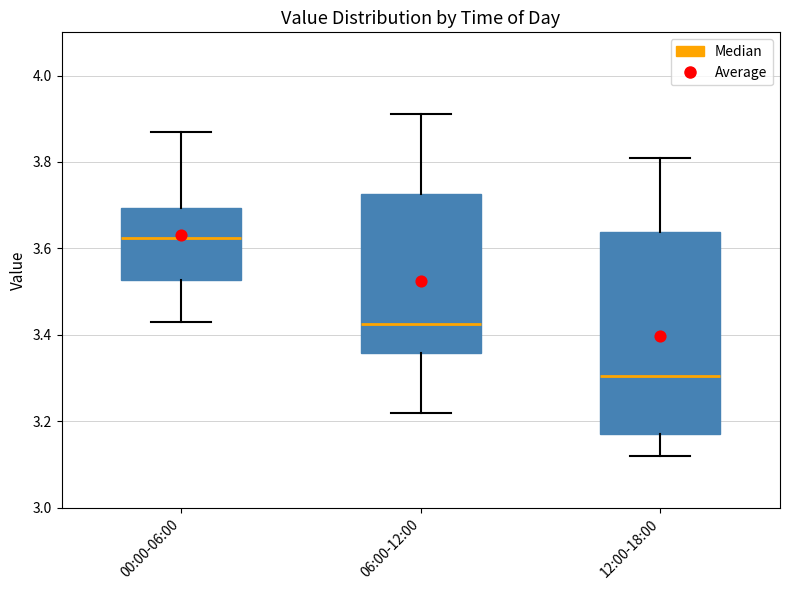

Reading left to right, read every box against the y-axis: the position of its median line, the range the box covers, and the ends of its whiskers. The values are not printed on the chart, so give them approximately, as read against the axis.

00:00-06:00: median 3.62, box 3.52 to 3.70, whiskers 3.44 to 3.88
06:00-12:00: median 3.42, box 3.36 to 3.72, whiskers 3.22 to 3.92
12:00-18:00: median 3.30, box 3.18 to 3.64, whiskers 3.12 to 3.82